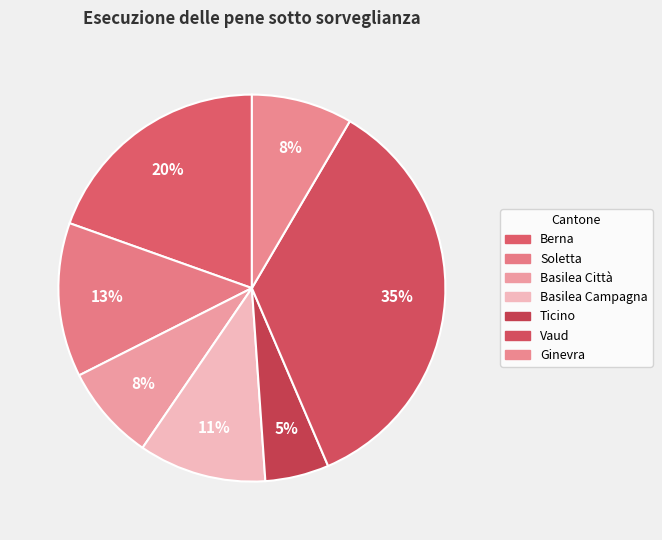

Count the number of slices in the pie.

7